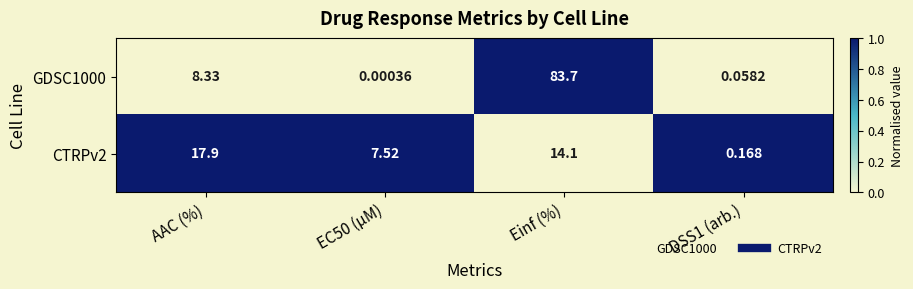

How many categories are shown in the chart?

4